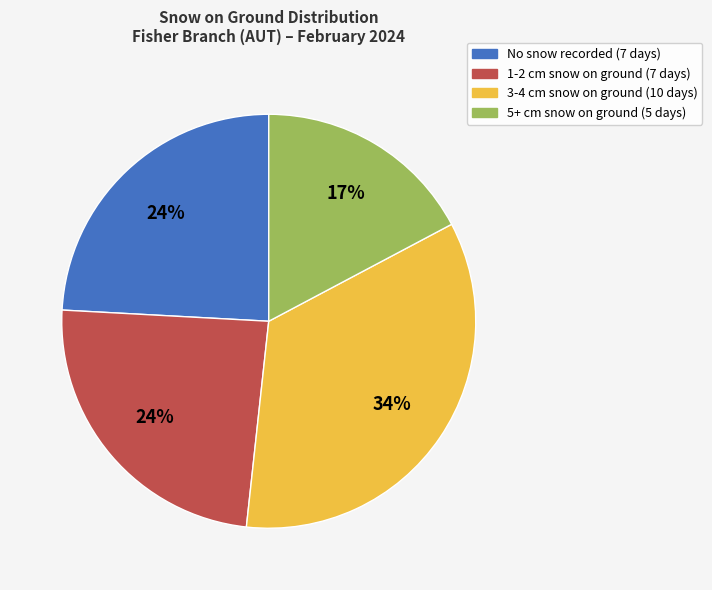

To the nearest percent, what is the average slice percentage?

25%